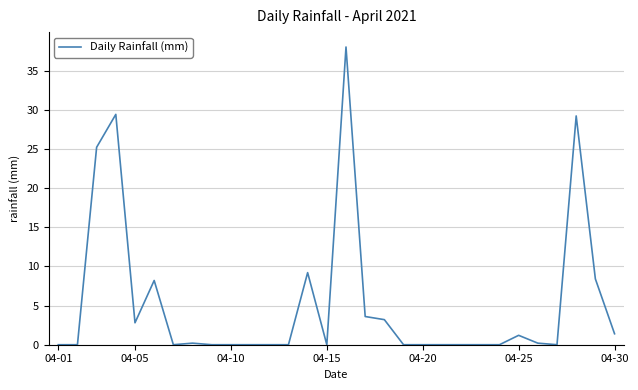

What is the greatest value displayed?

38.0